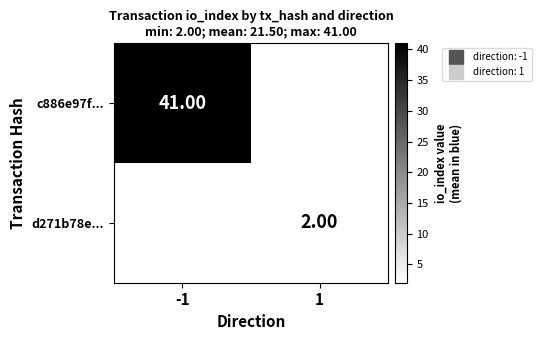

List the labels in order of c886e97f... value, largest first.

-1, 1